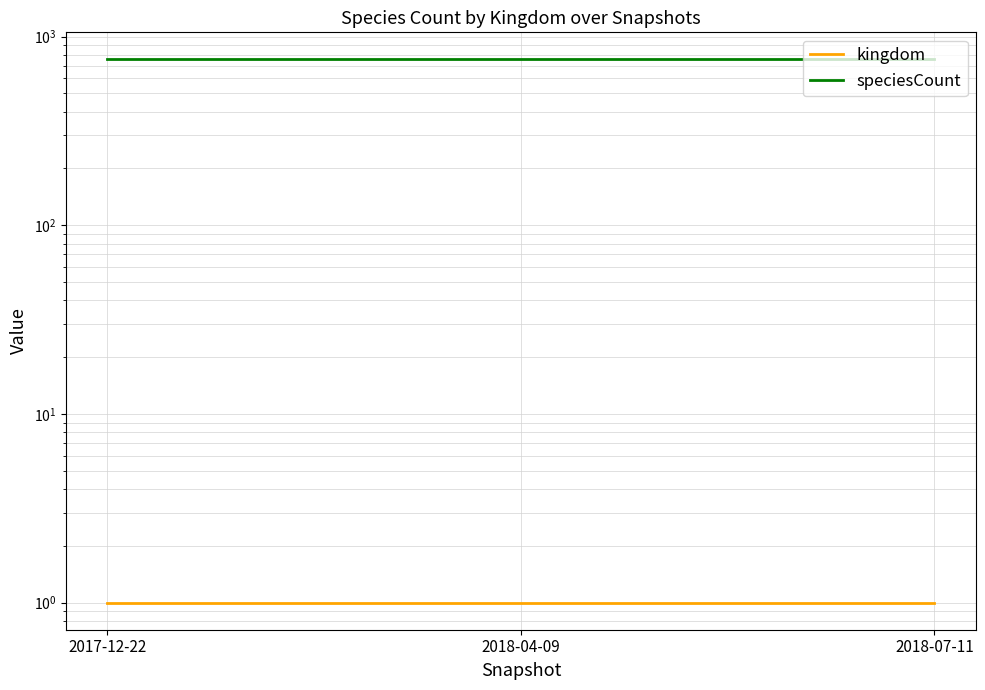

Rank the series by their maximum value, from lowest to highest.

kingdom, speciesCount